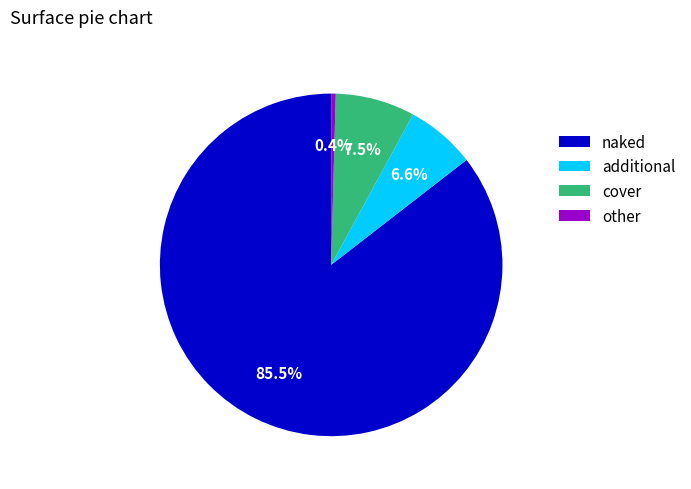

What is the largest slice in the pie chart?

naked